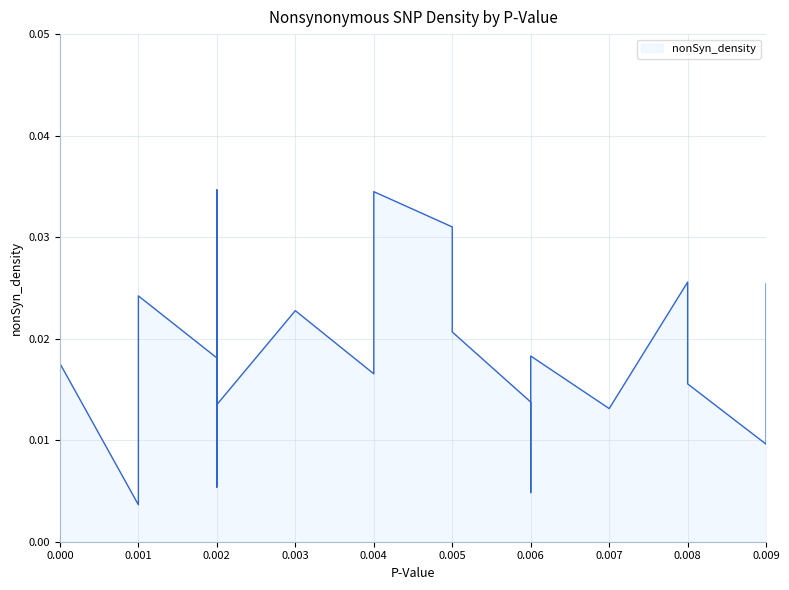

Is it true that the value at 0.002 is 0.0?

False